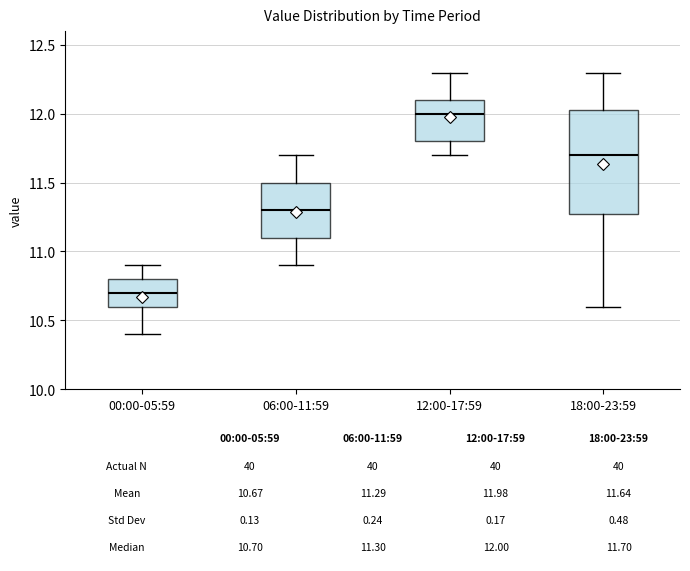

Which box's median line is the lowest?

00:00-05:59